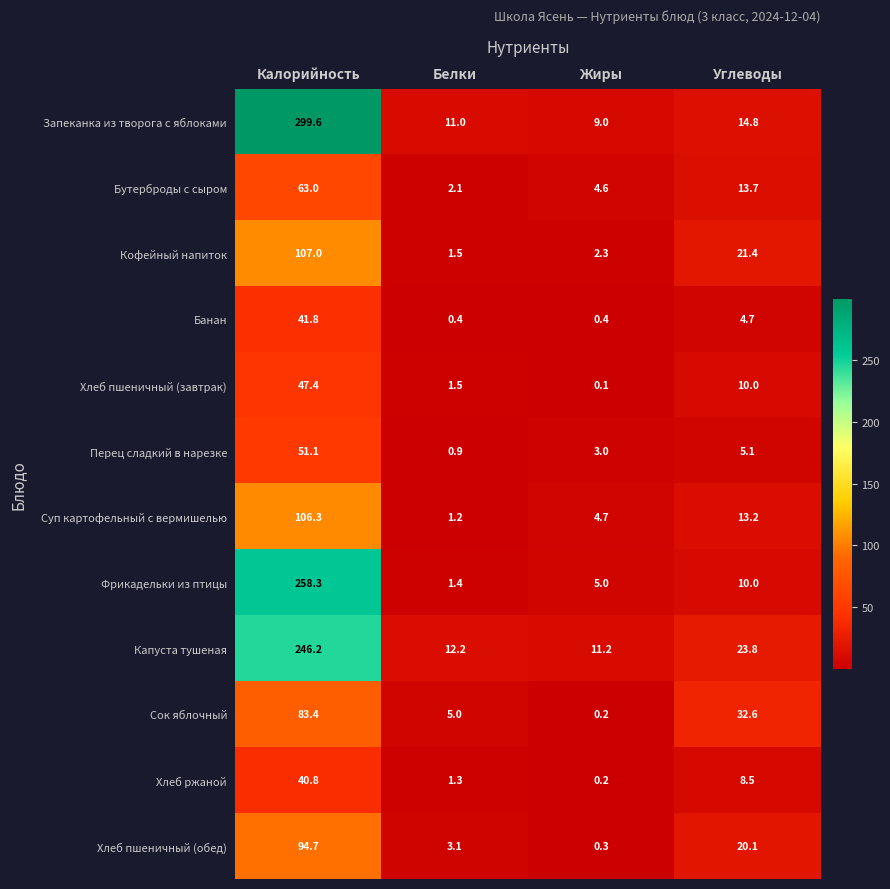

What is the minimum value for Фрикадельки из птицы?

1.4